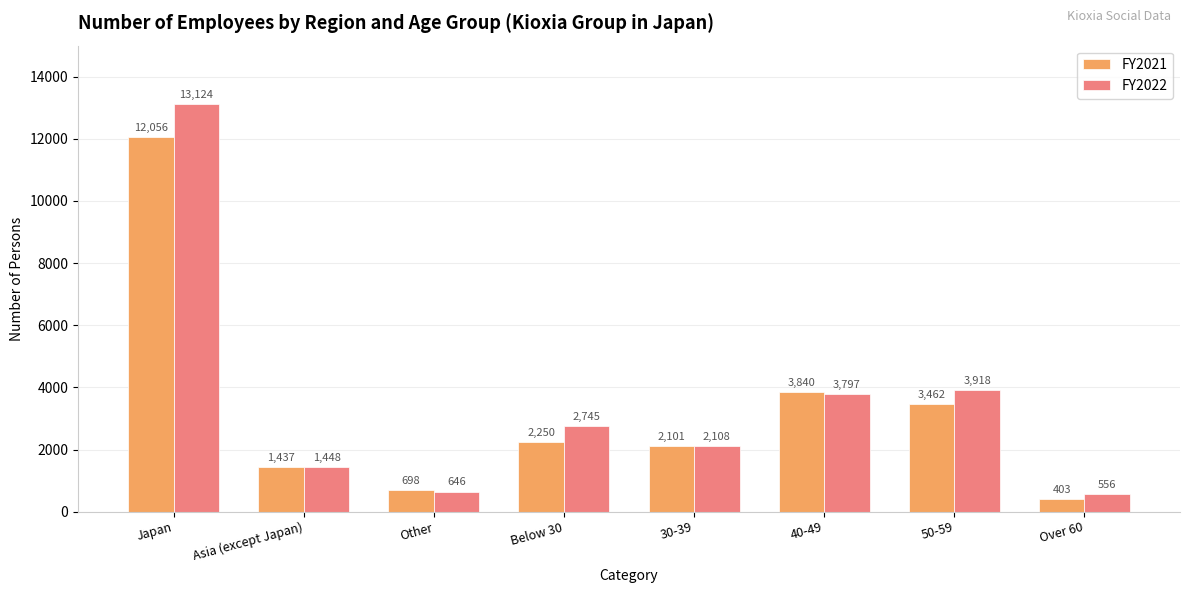

True or false: FY2021 has a value of 3840 at 40-49.

True